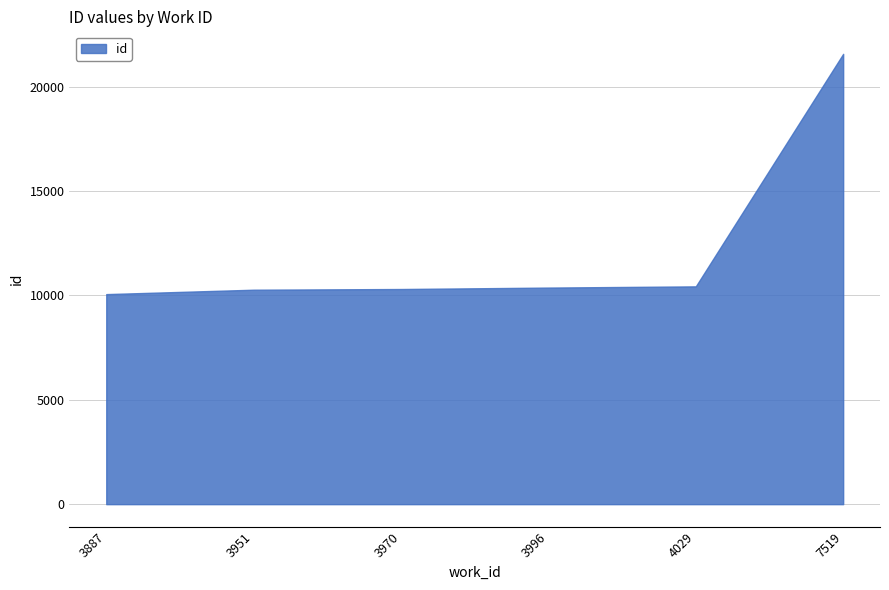

Reading right to left, extract all data points from this chart.

21573	10434	10376	10307	10274	10063